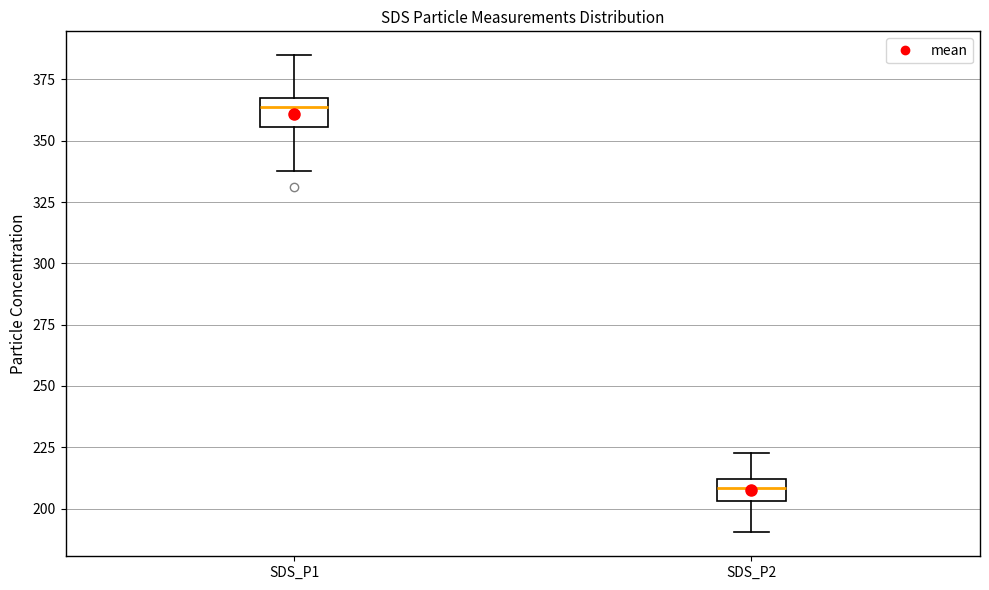

Reading left to right, read every box against the y-axis: the position of its median line, the range the box covers, and the ends of its whiskers. The values are not printed on the chart, so give them approximately, as read against the axis.

SDS_P1: median 365, box 355 to 370, whiskers 340 to 385
SDS_P2: median 210 (inside the box), box 205 to 210, whiskers 190 to 225